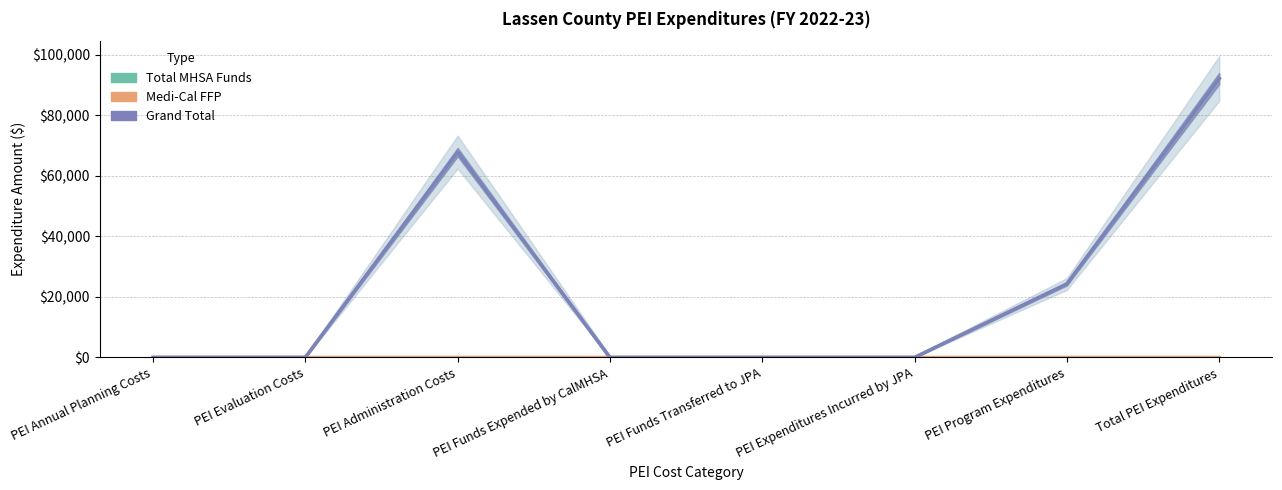

What is the label of the 2nd point from the right?

PEI Program Expenditures